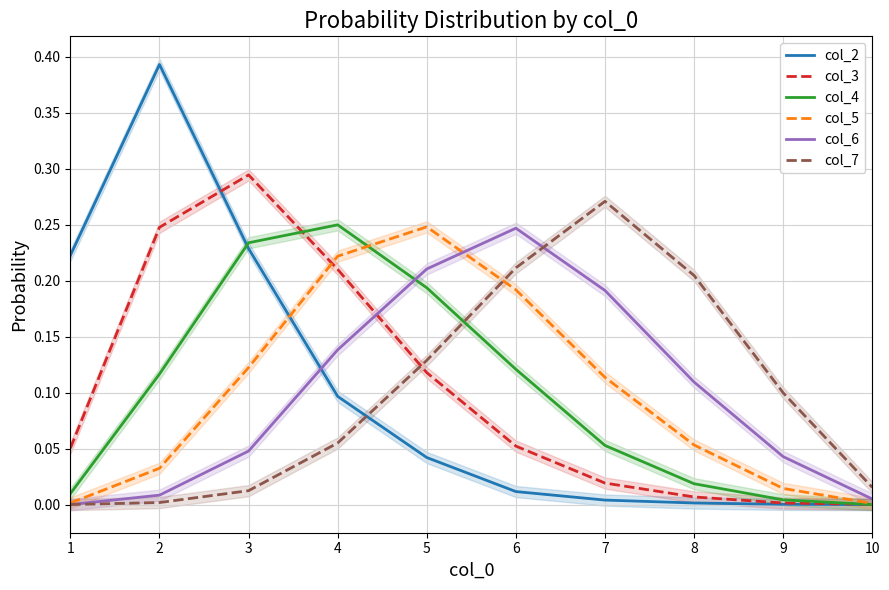

List the series in order of their peak value, highest first.

col_2, col_3, col_7, col_4, col_5, col_6